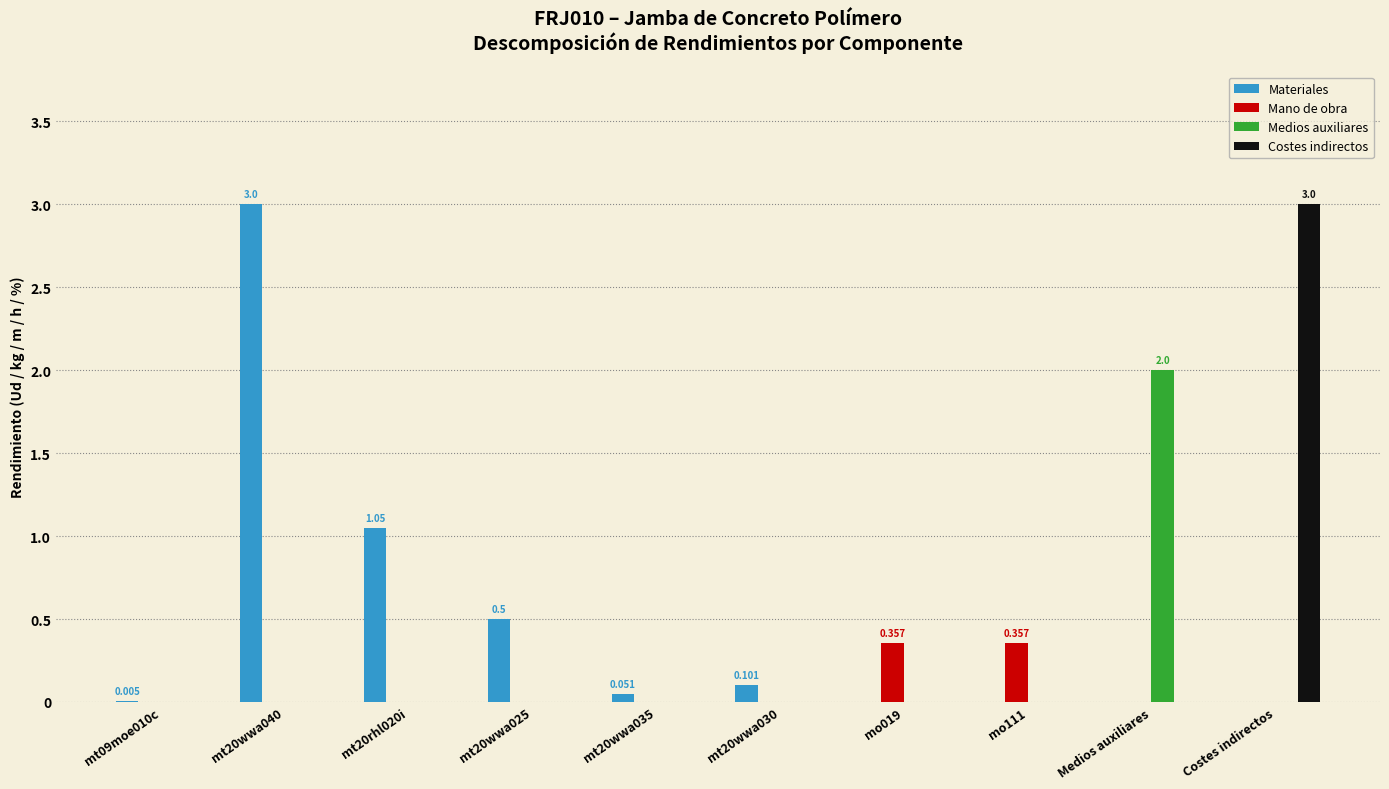

Which series changed the most between mt09moe010c and mt20wwa040?

Materiales